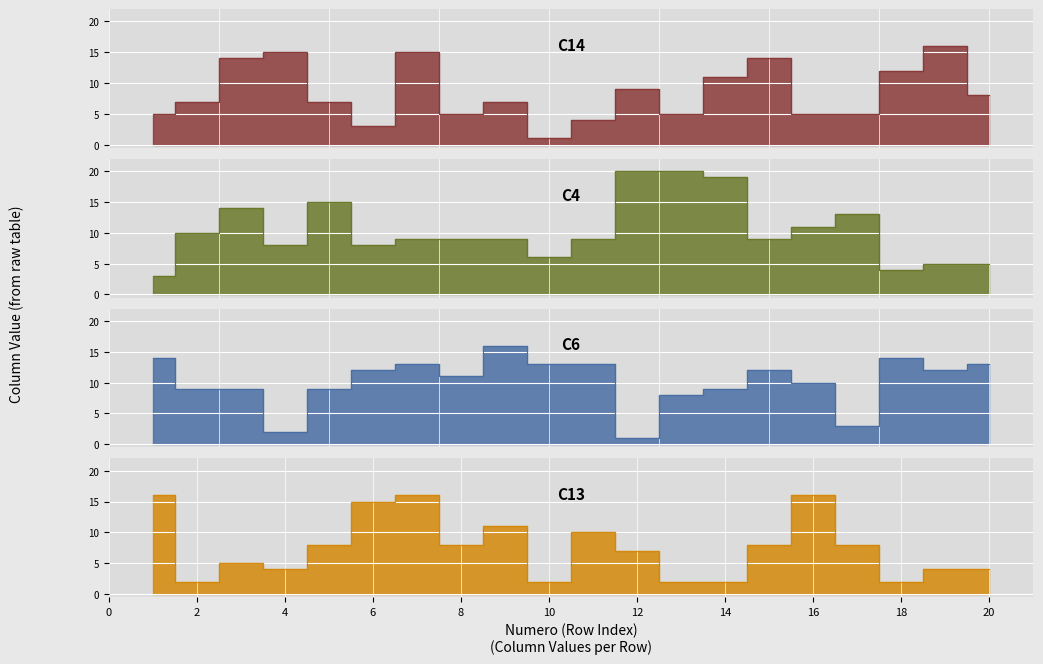

At how many categories does at least one series exceed 3?

20